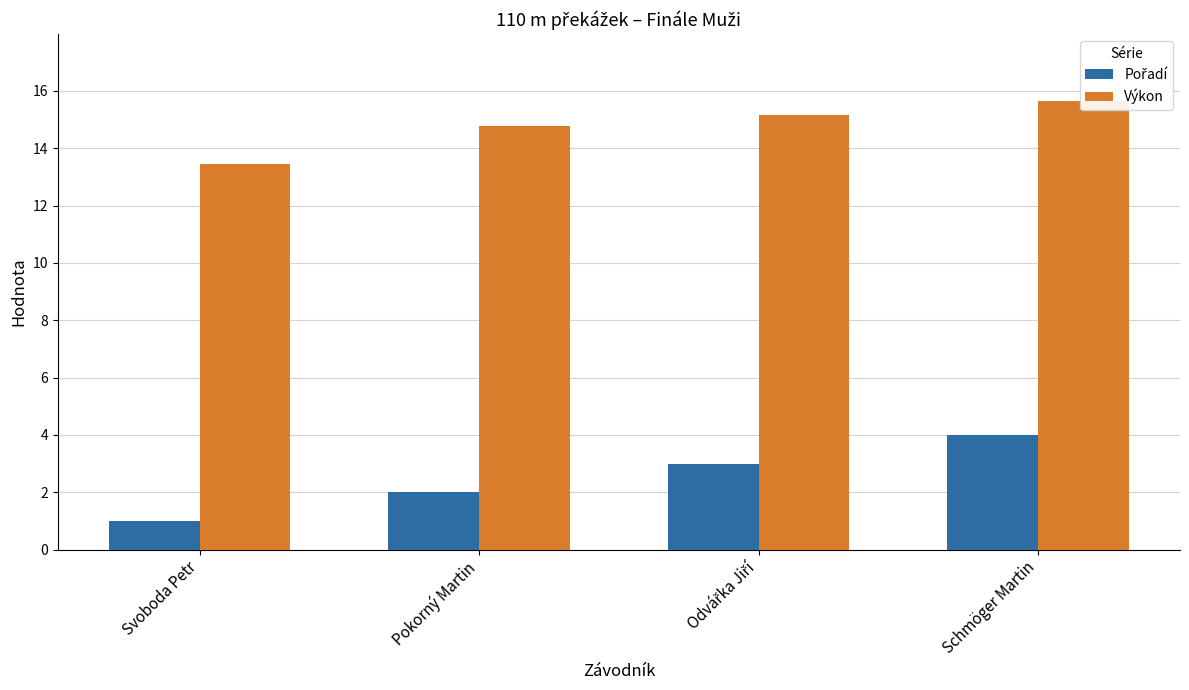

What is the label of the 2nd bar from the left?

Pokorný Martin